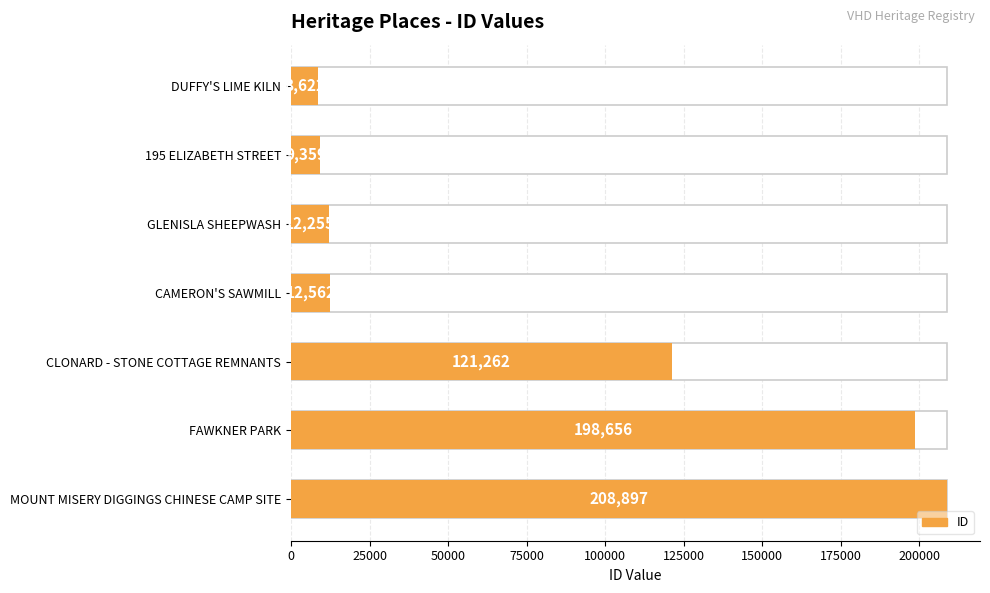

Are the bars grouped side by side (vs. stacked)?

No